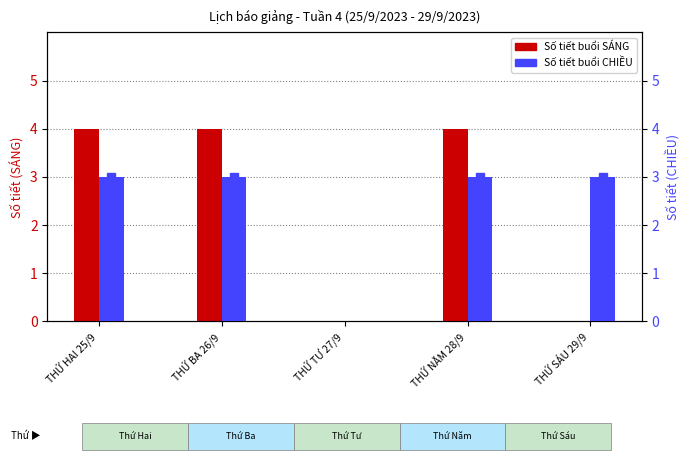

Is the value of CHIỀU at THỨ HAI 25/9 greater than the value of SÁNG at THỨ HAI 25/9?

No